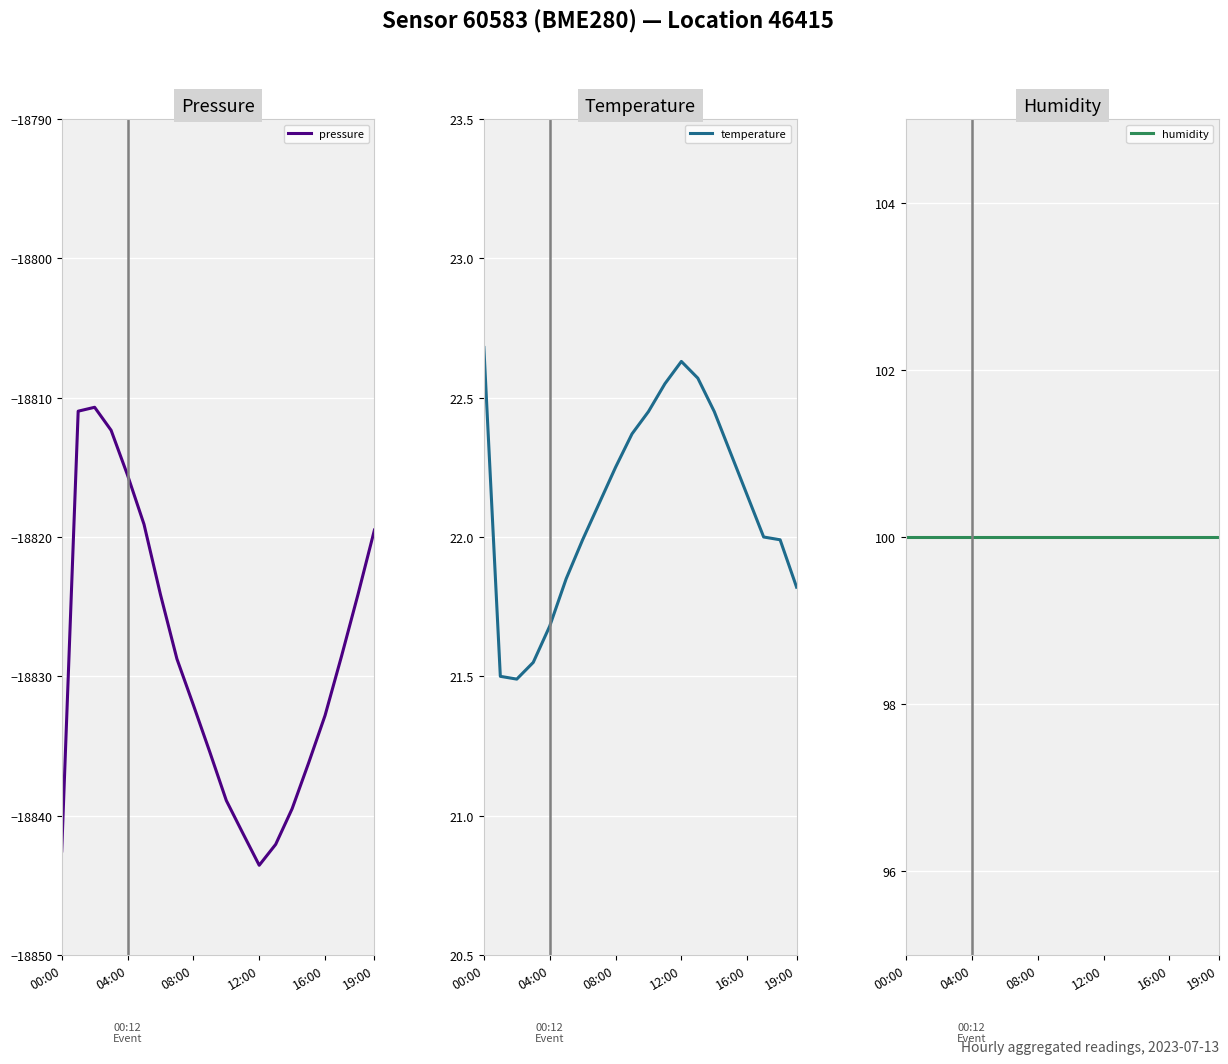

In temperature, how many points are lower than both neighbors (excluding endpoints)?

1